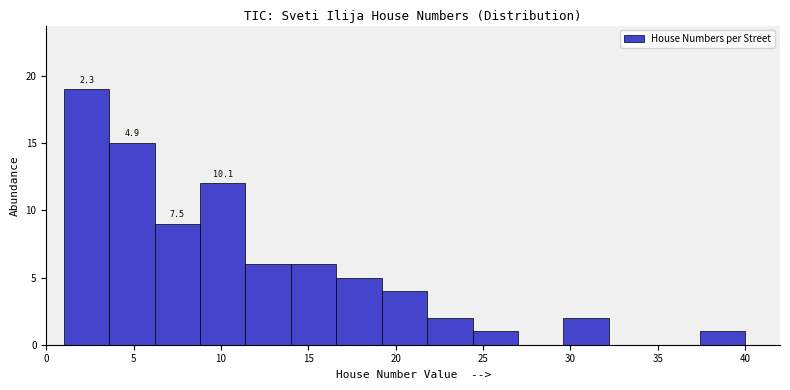

Over which range of the x-axis is the bar tallest?

1.0 to 3.6